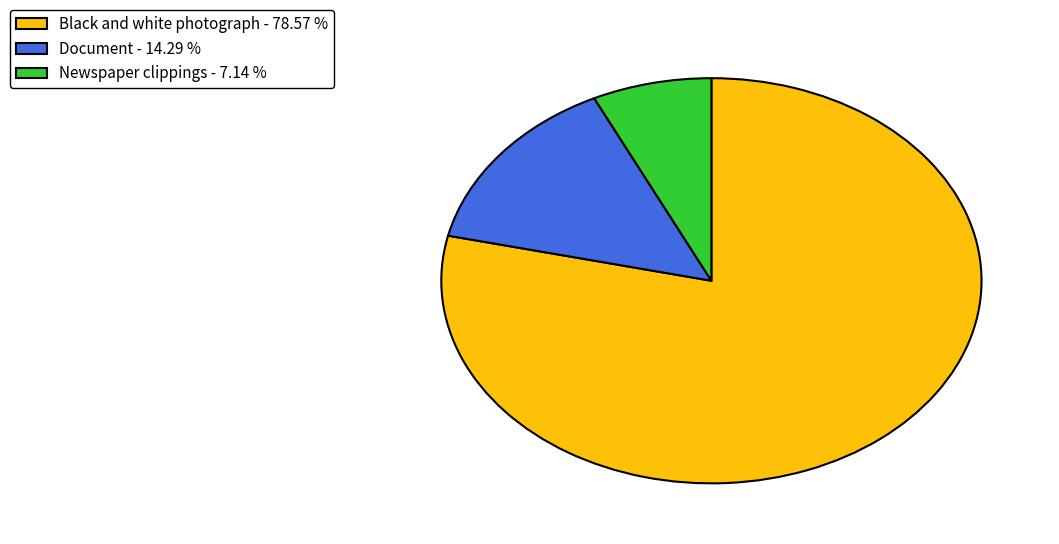

What is the largest slice in the pie chart?

Black and white photograph - 78.57 %